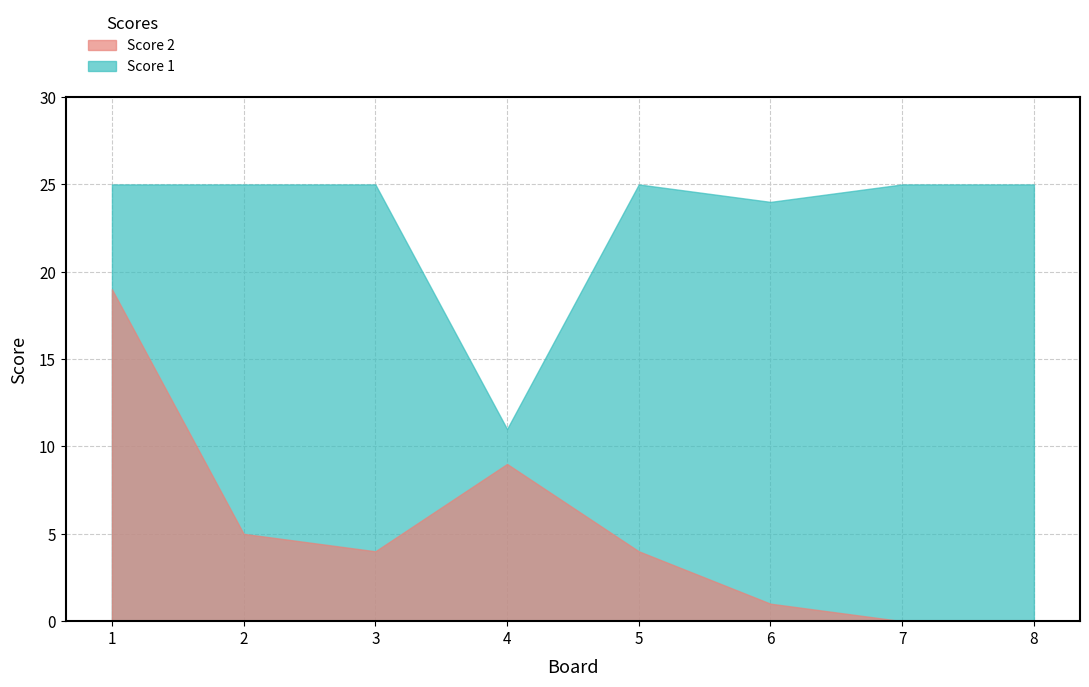

Reading left to right, transcribe all the data shown in this chart.

Score 2: 19	5	4	9	4	1	0	0
Score 1: 25	25	25	11	25	24	25	25